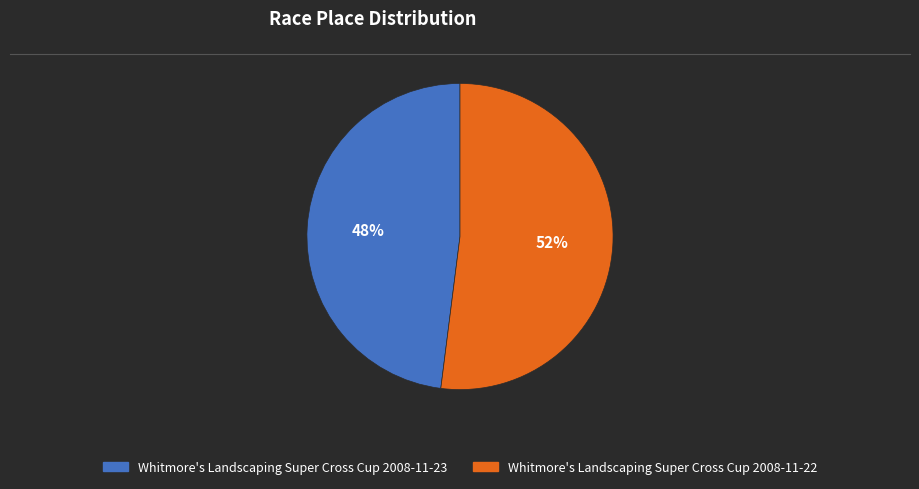

Is the sum of Whitmore's Landscaping Super Cross Cup 2008-11-23 and Whitmore's Landscaping Super Cross Cup 2008-11-22 greater than half?

Yes